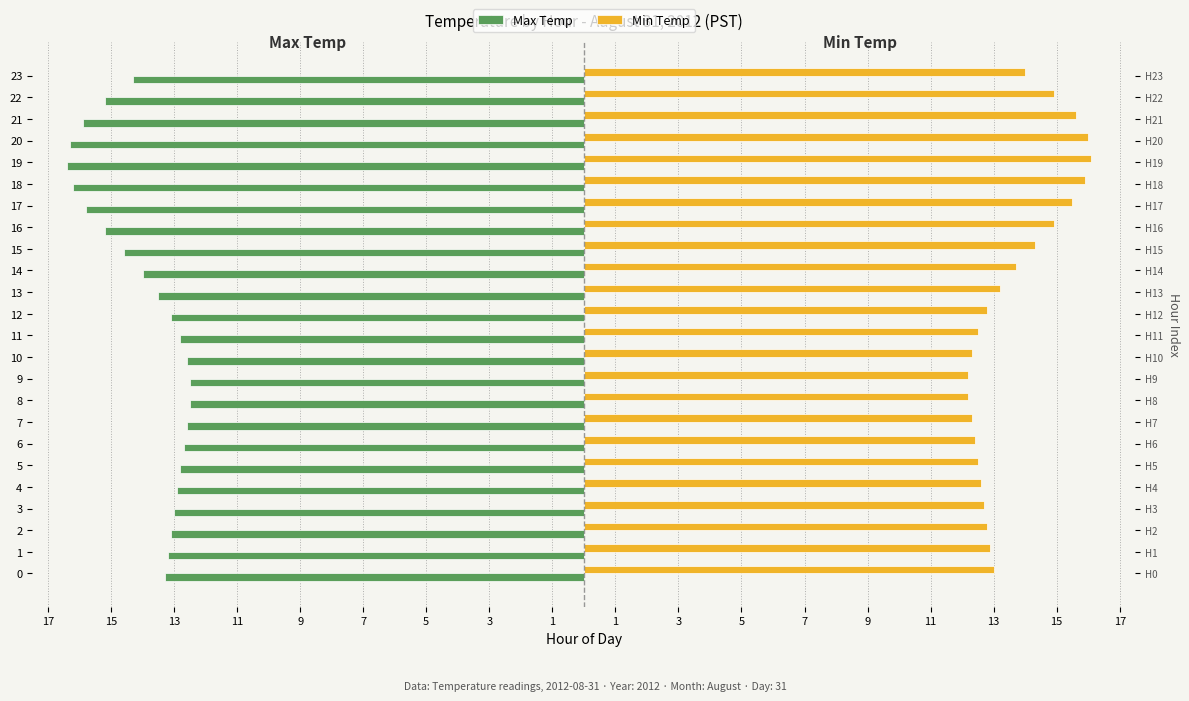

Where is Min Temp nearest to the value 14?

23